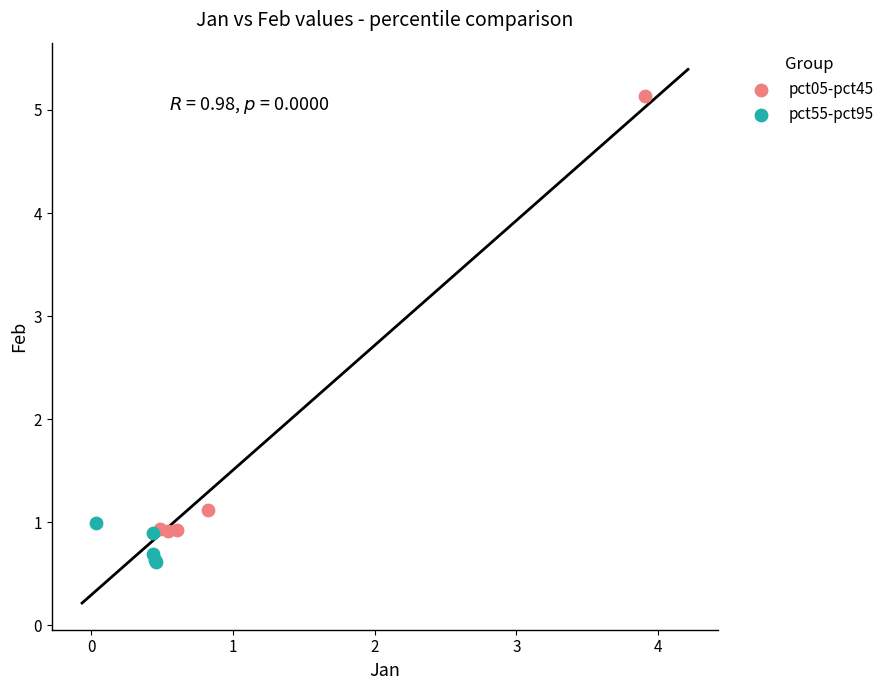

Which series has the widest spread of Y values?

pct05-pct45